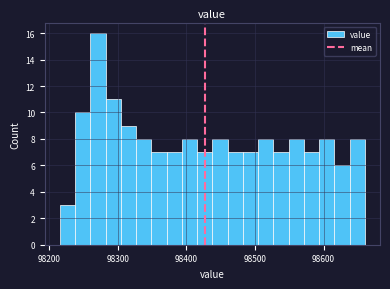

Around what value on the x-axis is the tallest bar? Give the approximate position of its centre, as read against the axis.

98270